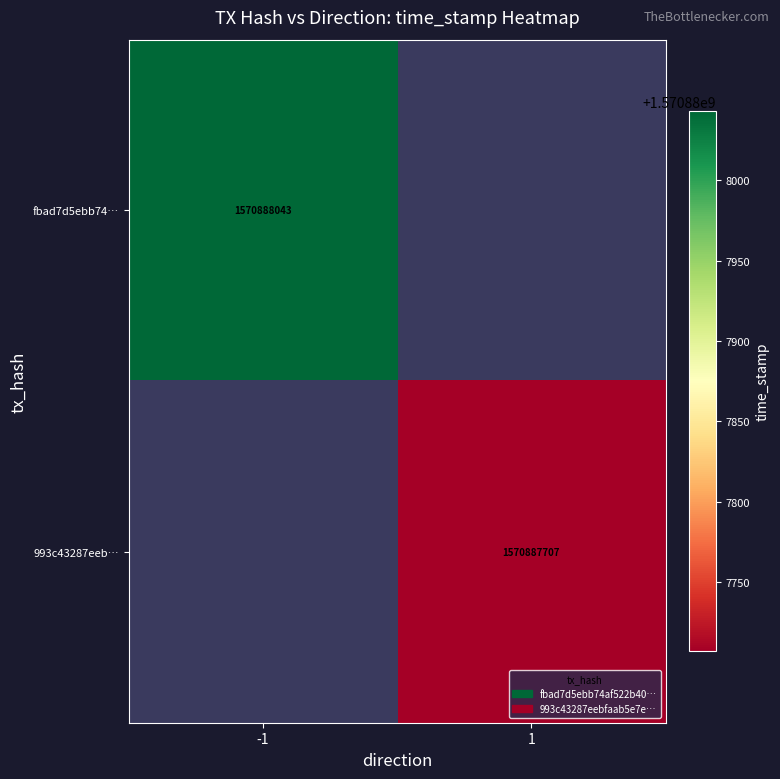

Which series has the largest total across all categories?

fbad7d5ebb74af522b40c8add2d51e3e0a754fa